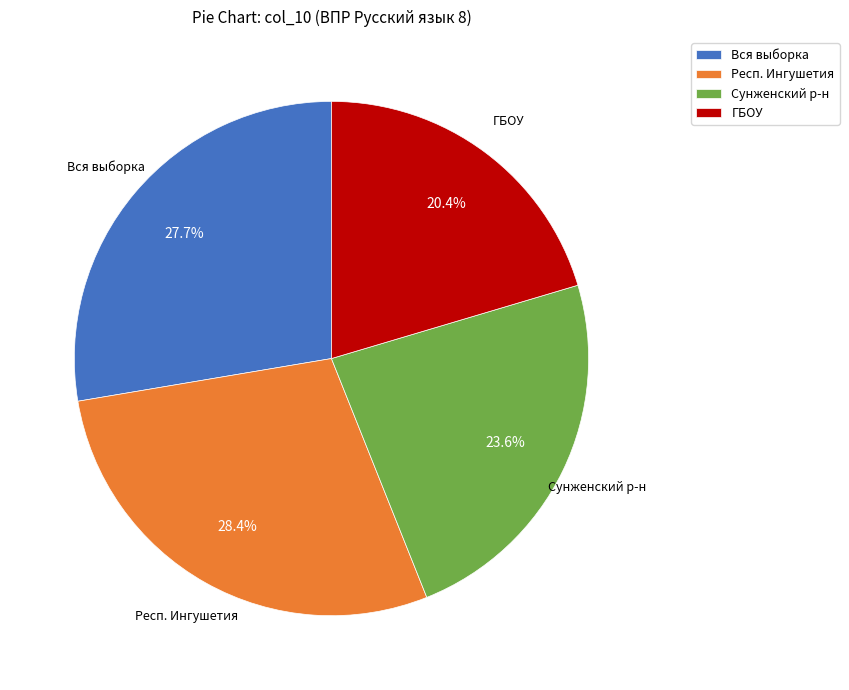

Rank the categories by value from highest to lowest.

Респ. Ингушетия, Вся выборка, Сунженский р-н, ГБОУ